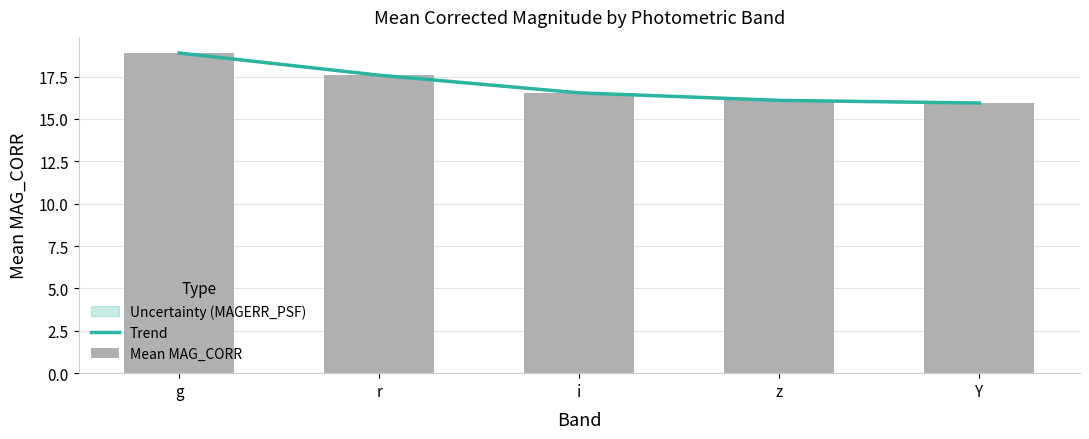

Where is Mean MAG_CORR nearest to the value 17?

i